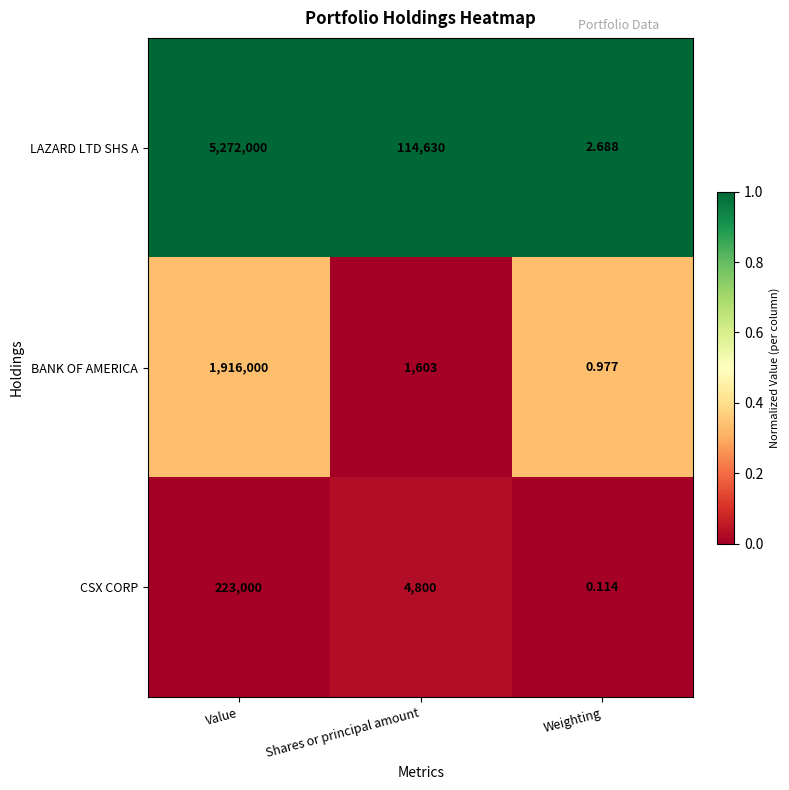

How many data points does each series have?

3